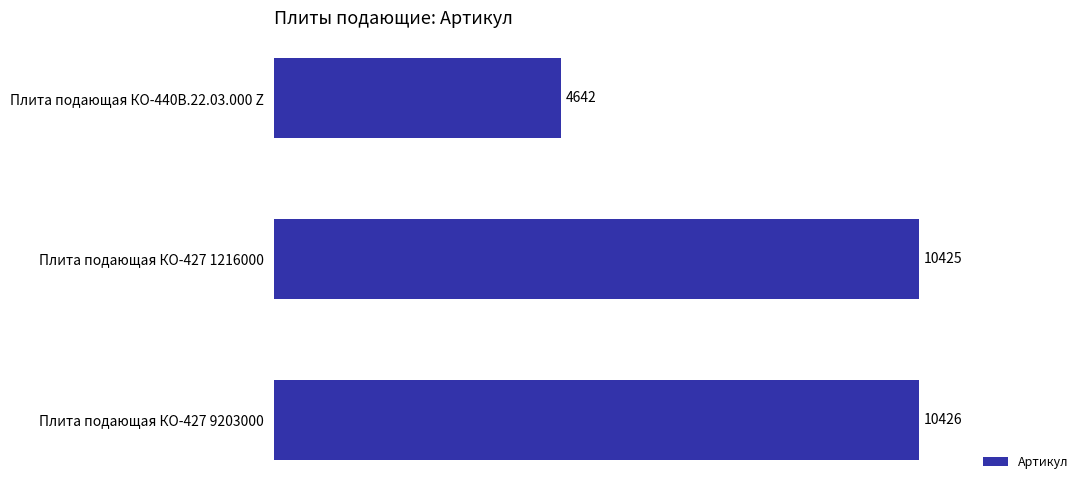

Reading top to bottom, list all the values displayed in this chart.

4642	10425	10426